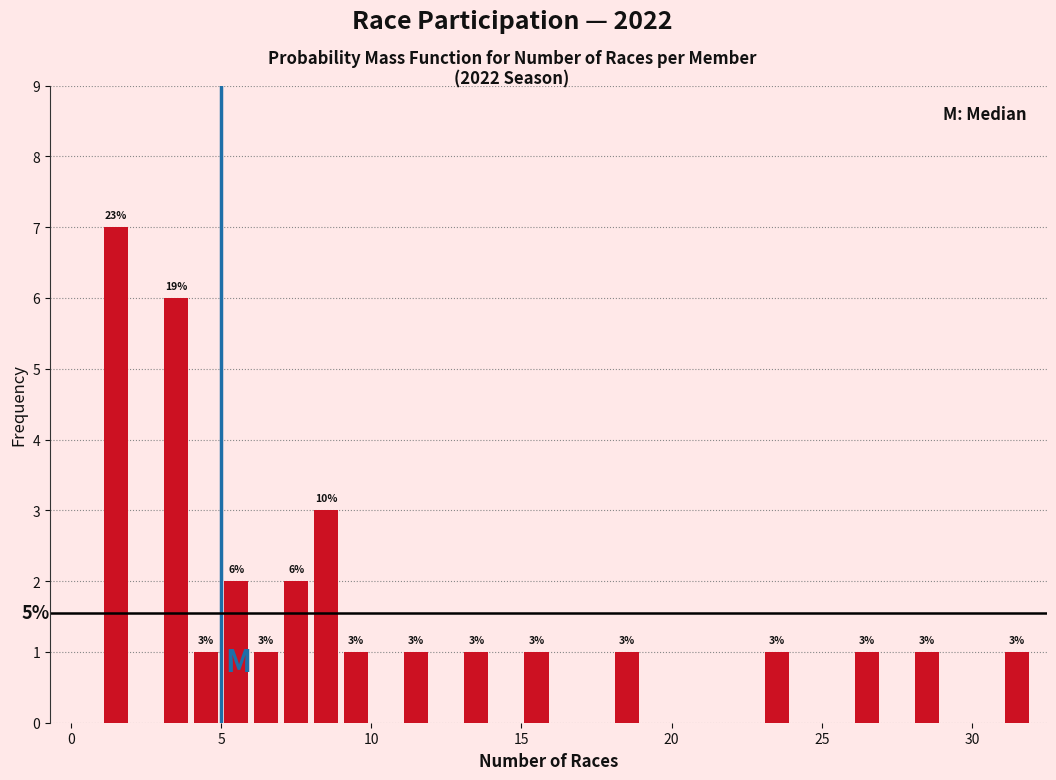

Read against the x-axis, roughly where is the centre of the tallest bar?

1.5